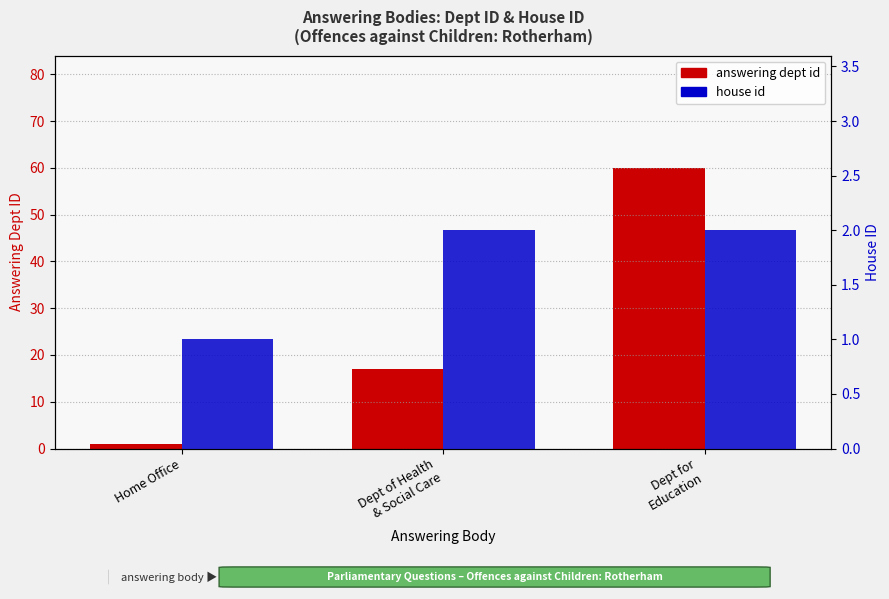

What is the sum of all answering dept id values?

78